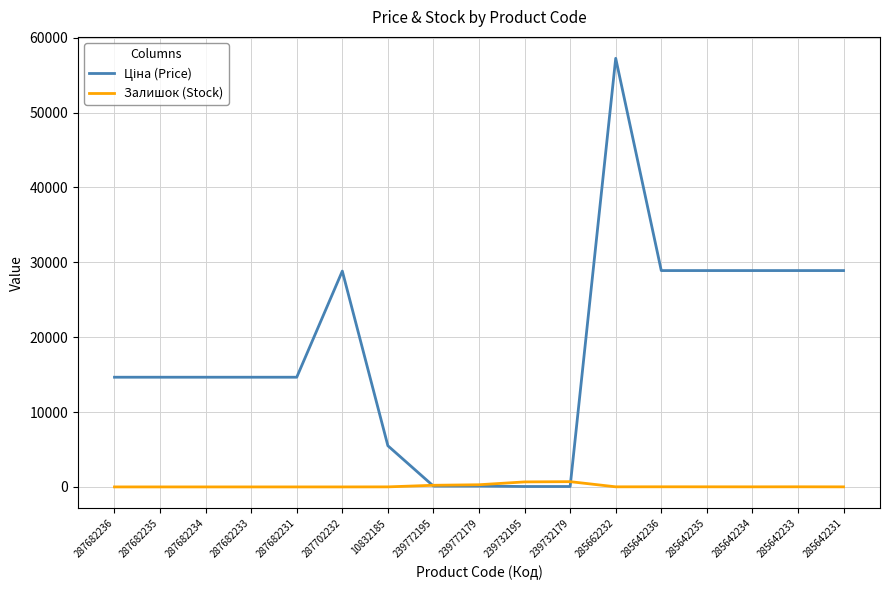

At which category is the sum across all series the highest?

285662232